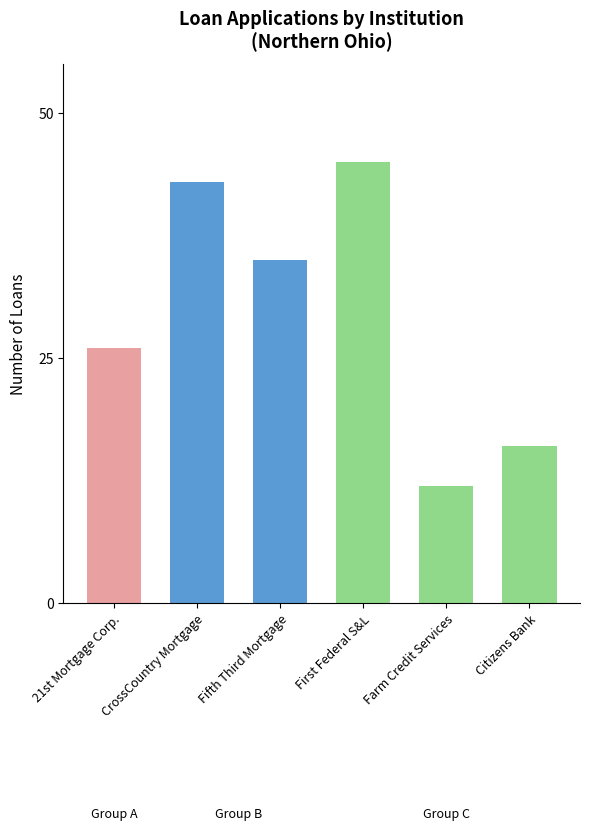

What is the greatest value displayed?

45